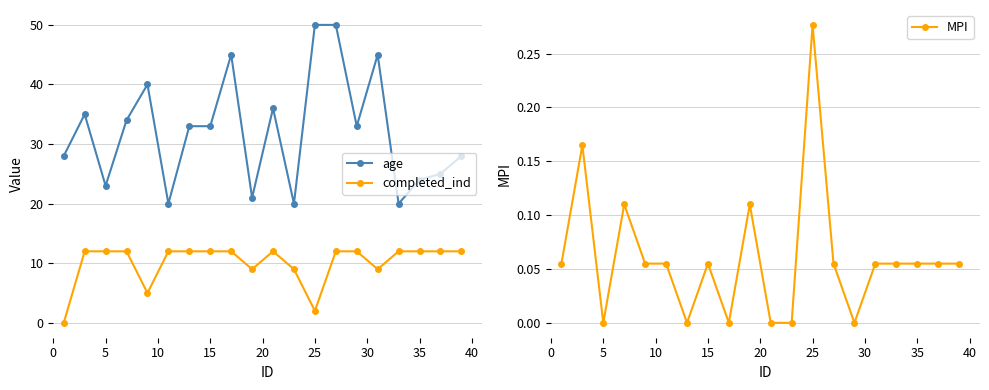

True or false: completed_ind and age cross at least once.

False